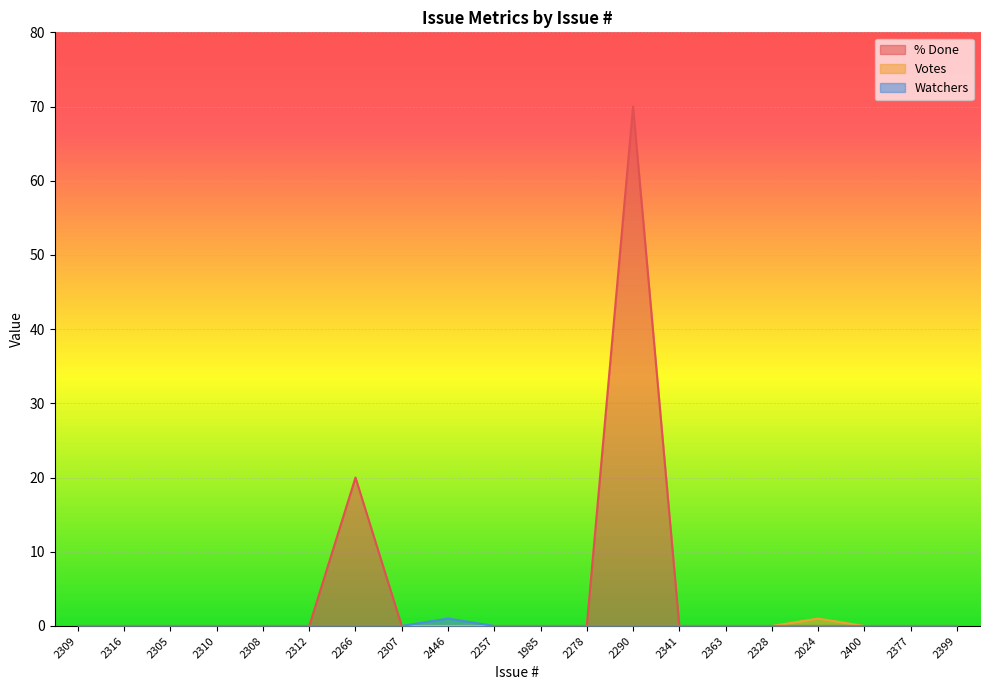

How many data points does each series have?

20